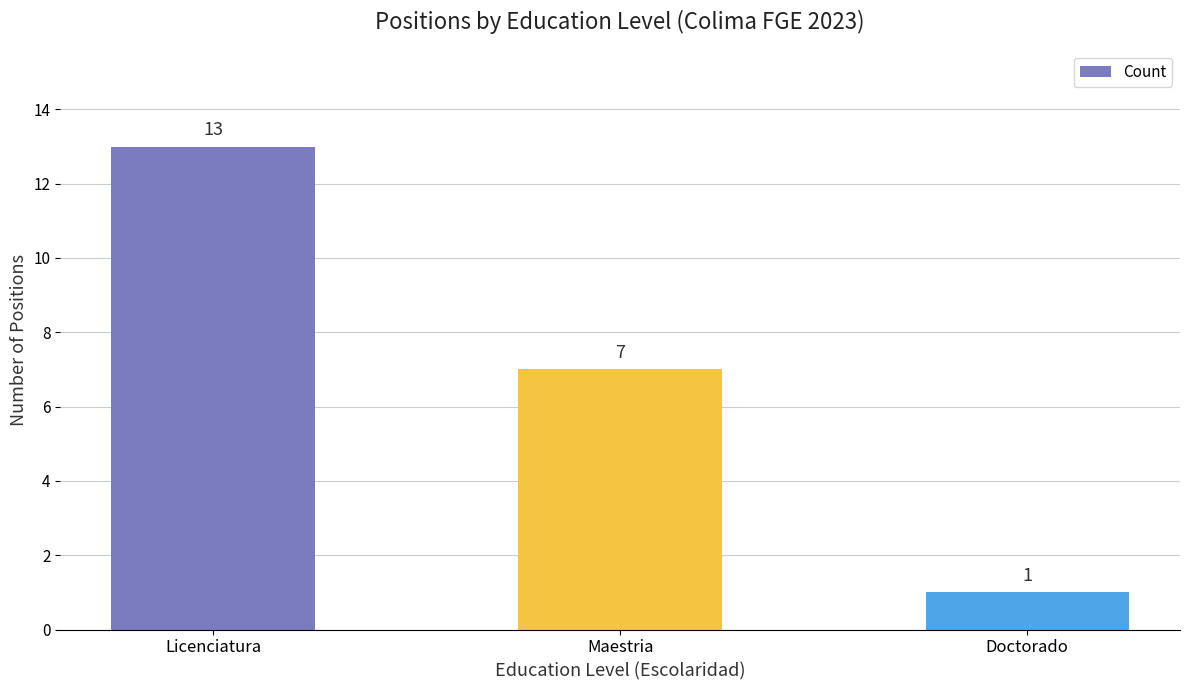

What is the greatest value displayed?

13